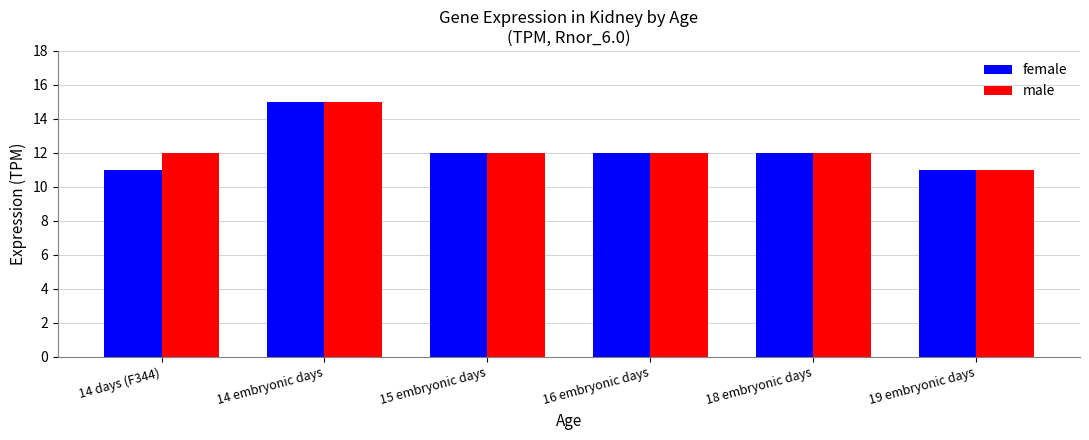

True or false: female has a value of 18 at 15 embryonic days.

False